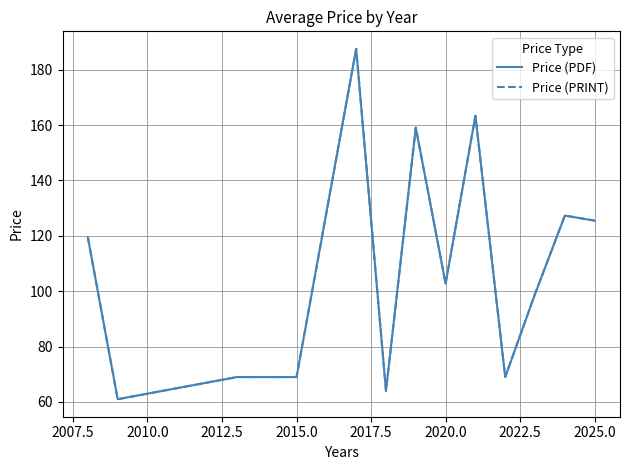

Does the chart have visible grid lines?

Yes